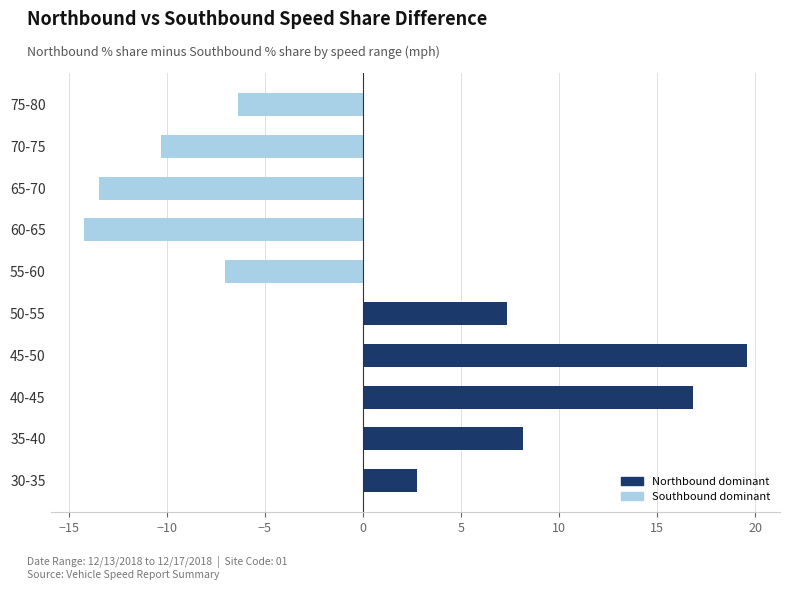

Count the number of categories in the chart.

10